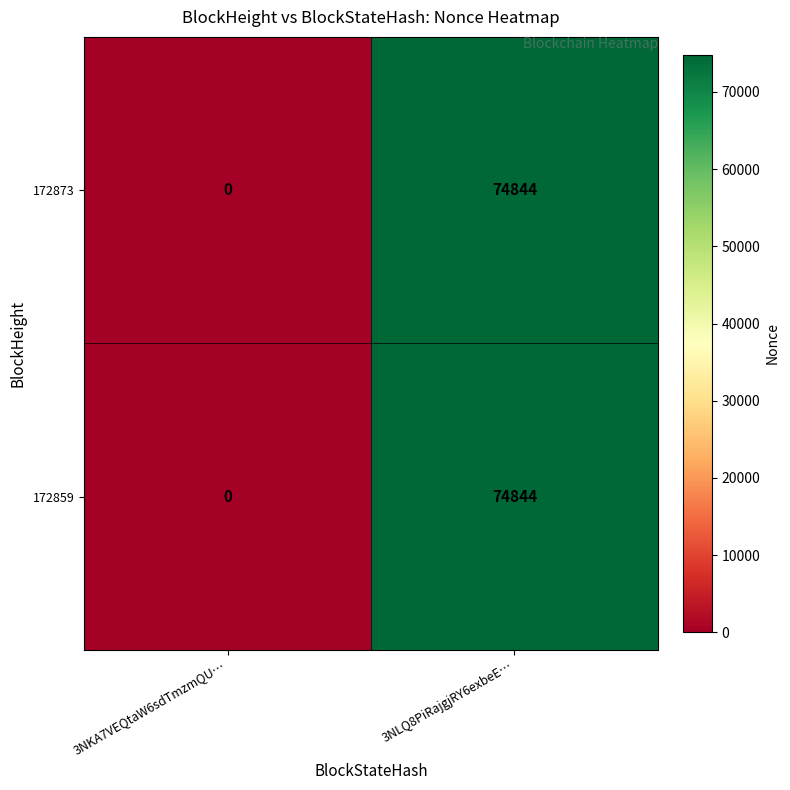

At how many categories does at least one series exceed 7098?

1